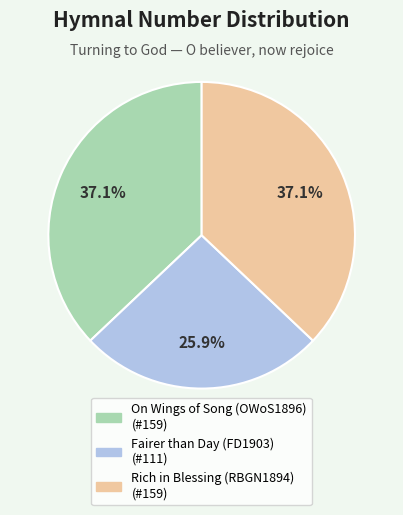

Which slice is the smallest?

Fairer than Day (FD1903)